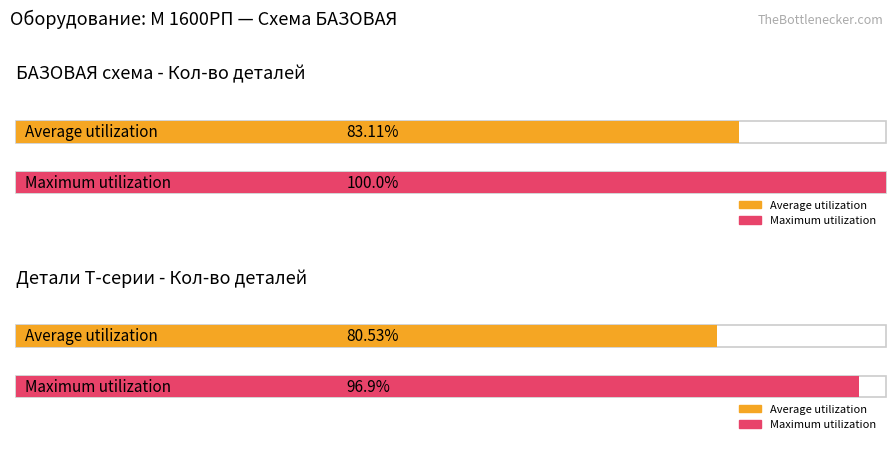

The Average utilization series shows 0 at Крышка выключателя+Коробка выключателя. True or false?

False